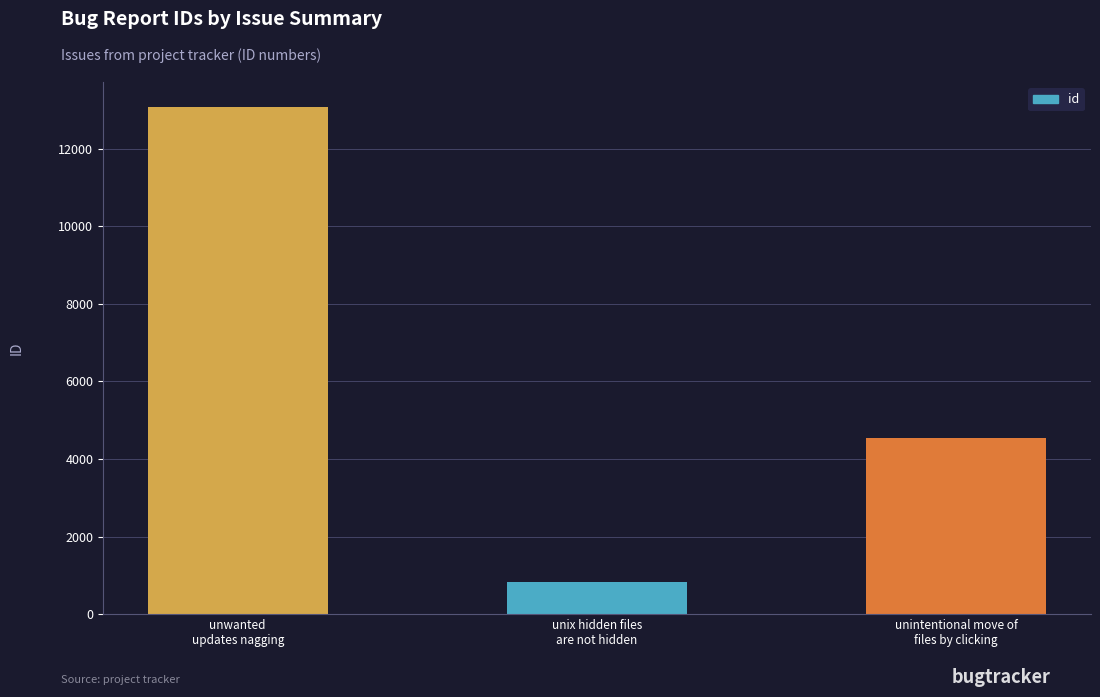

Are the bars horizontal?

No